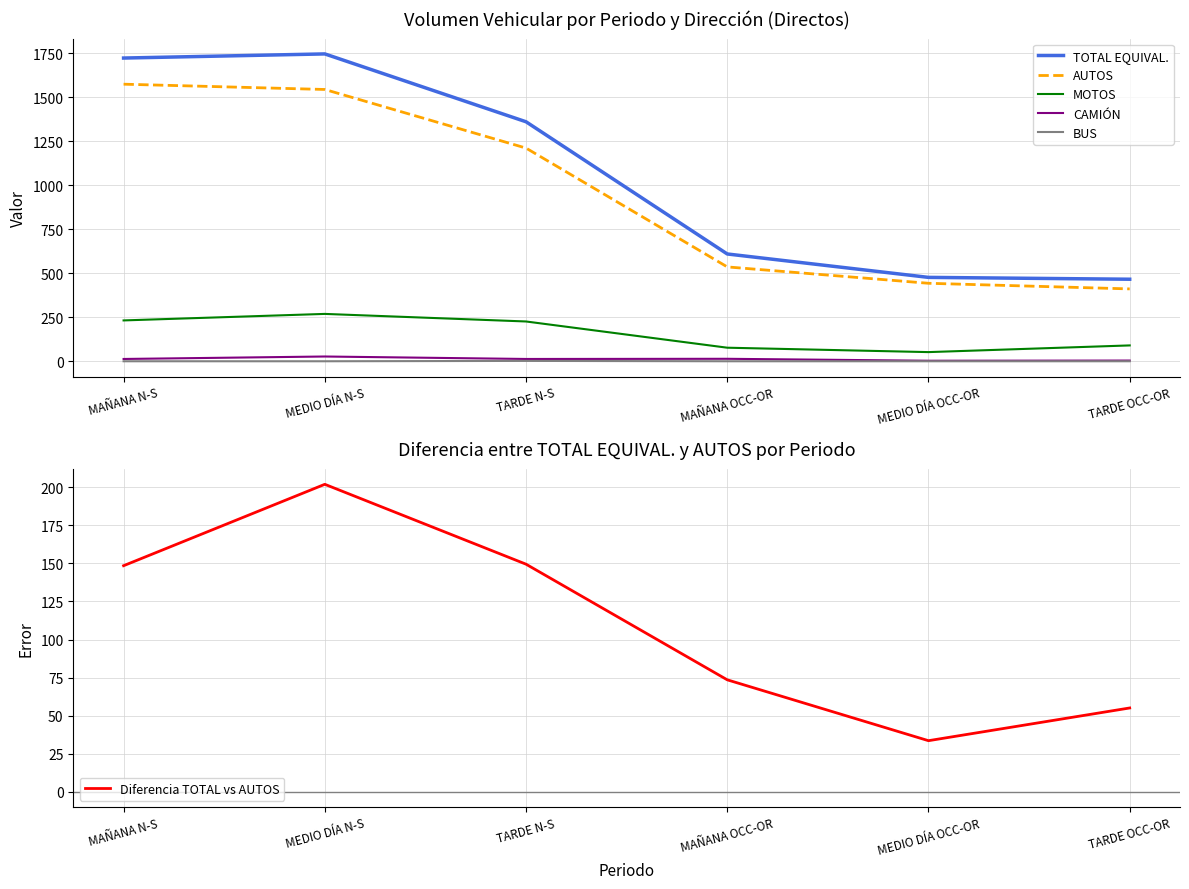

Which category has the highest value across all series?

MEDIO DÍA N-S